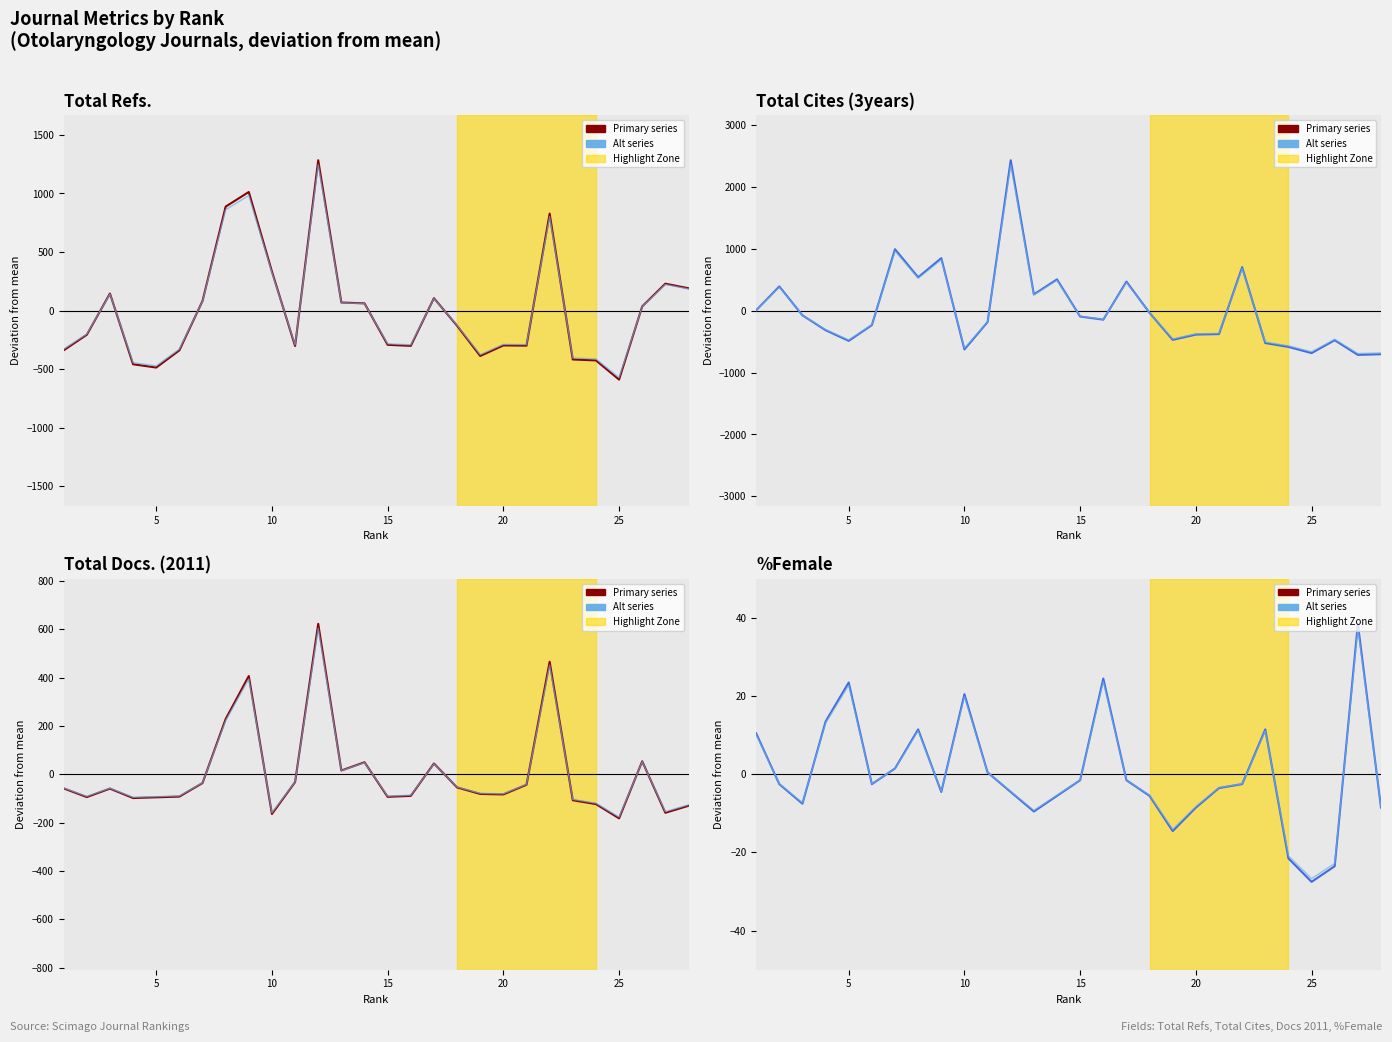

How many negative values does the Total Cites (3years) series have?

18